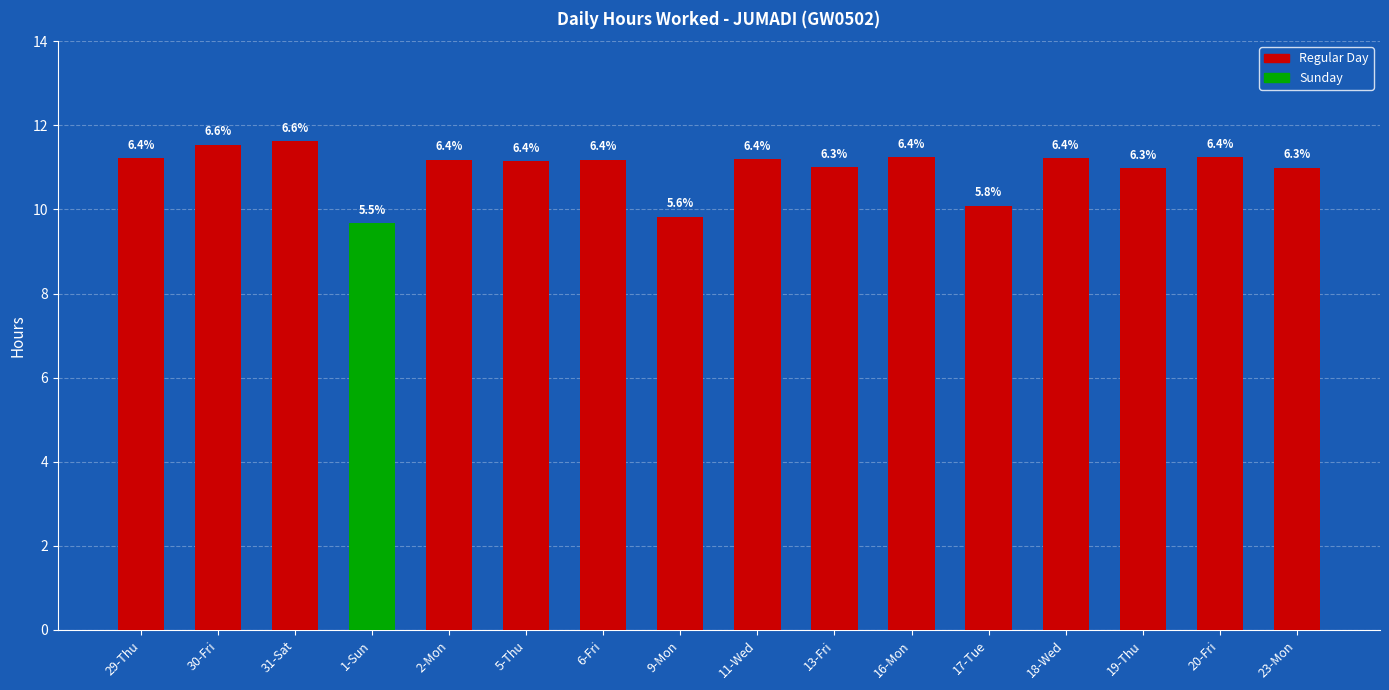

How many bars are there in total?

16